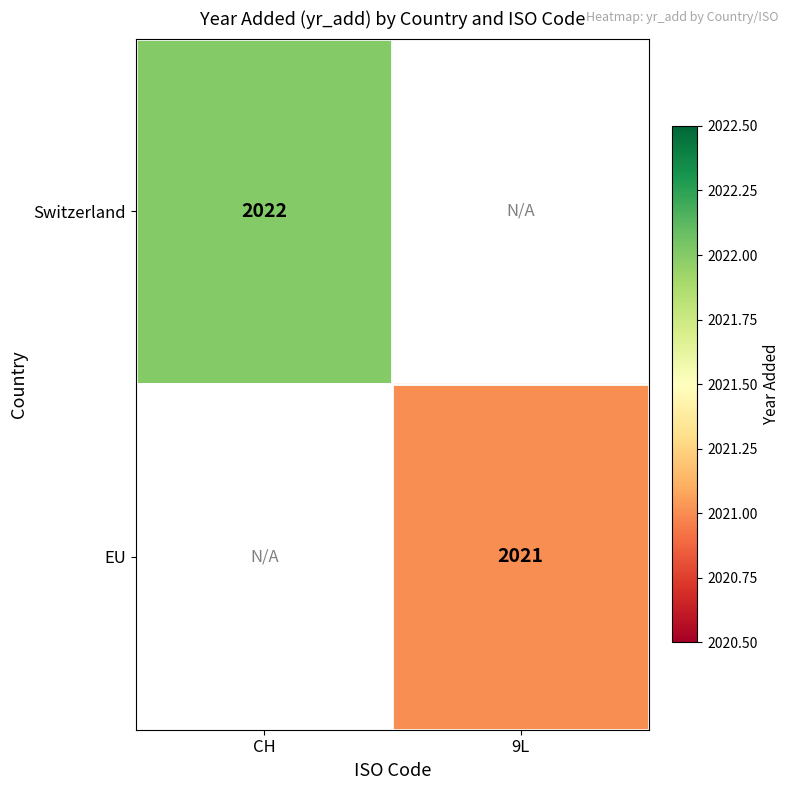

Is it true that EU equals 457 at 9L?

False